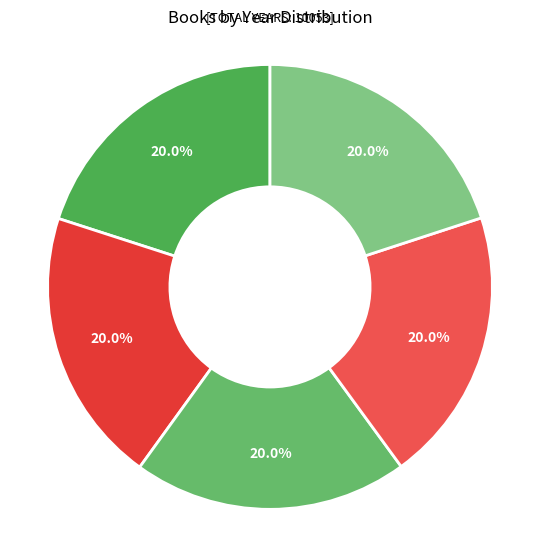

To the nearest percent, what is the average slice percentage?

20%